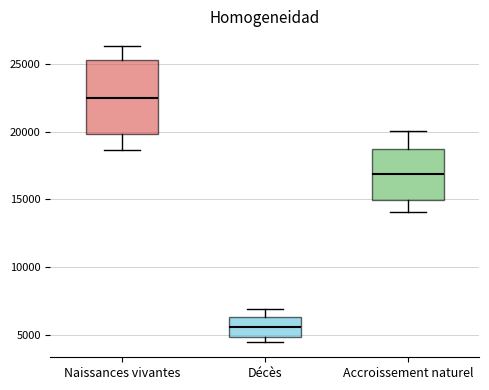

Which box's median line is the lowest?

Décès